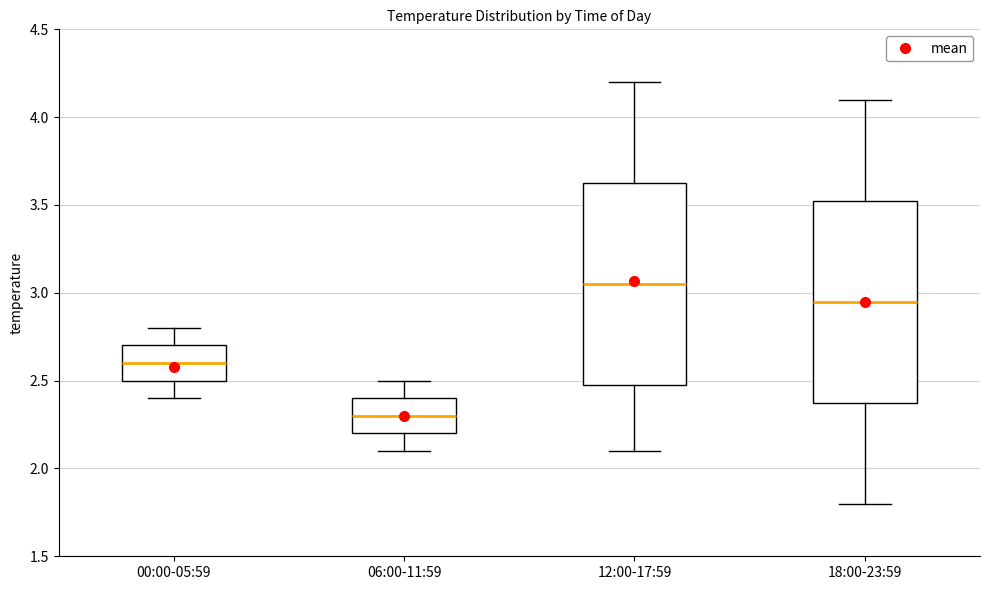

Reading left to right, transcribe this box plot: for each box, give where its median line is, the range the box spans, and where its two whiskers end, as read against the y-axis. The values are not printed on the chart, so give them approximately, as read against the axis.

00:00-05:59: median 2.60, box 2.50 to 2.70, whiskers 2.40 to 2.80
06:00-11:59: median 2.30, box 2.20 to 2.40, whiskers 2.10 to 2.50
12:00-17:59: median 3.05, box 2.50 to 3.65, whiskers 2.10 to 4.20
18:00-23:59: median 2.95, box 2.40 to 3.55, whiskers 1.80 to 4.10